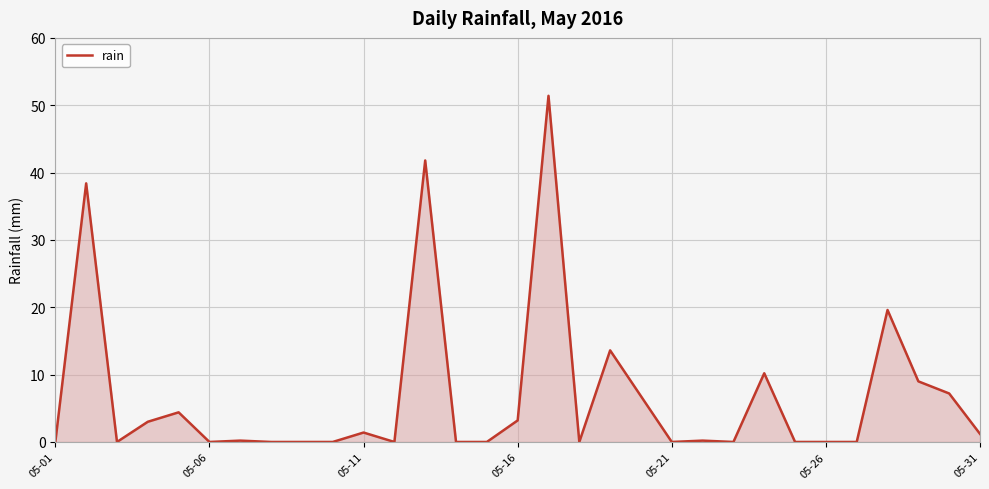

What is the difference between the maximum and minimum values?

51.4